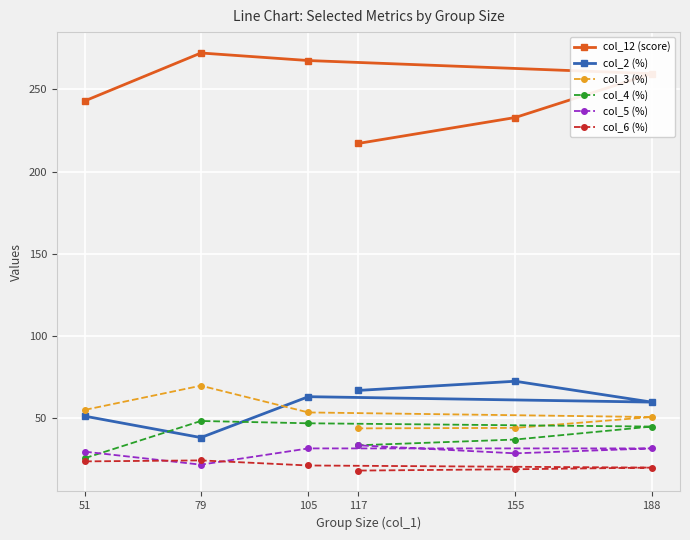

At 188, list the series in order from smallest to largest.

col_6 (%), col_5 (%), col_4 (%), col_3 (%), col_2 (%), col_12 (score)